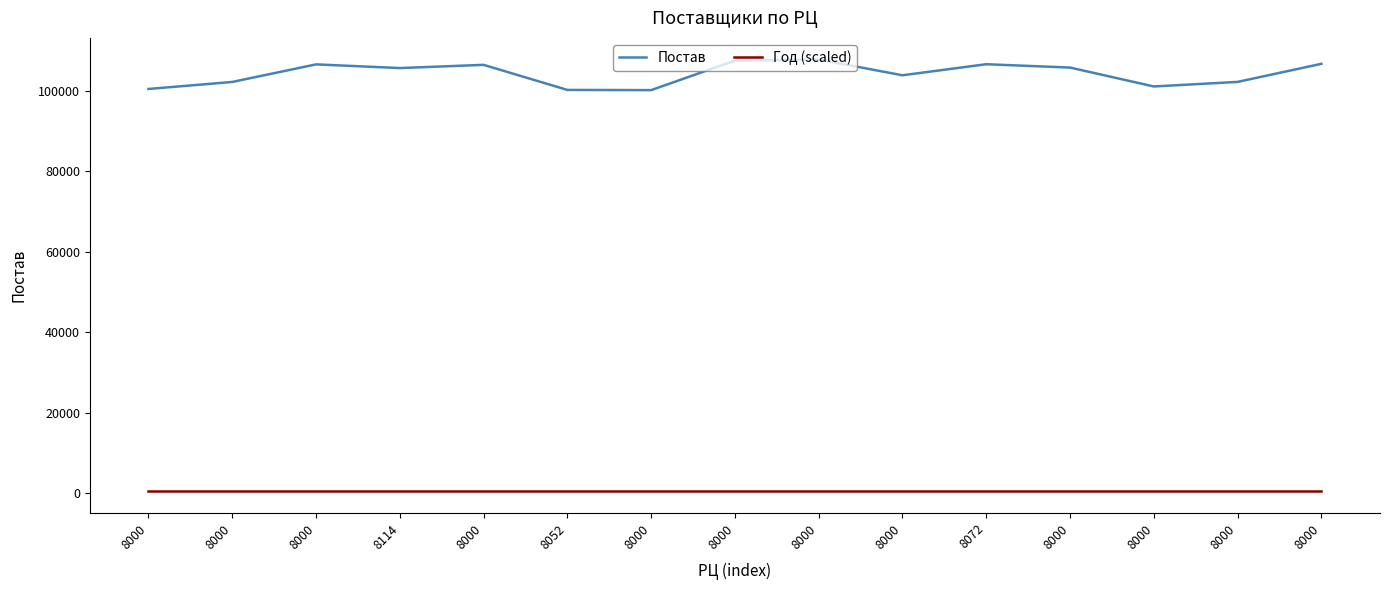

True or false: Год (scaled) and Постав intersect in this chart.

False